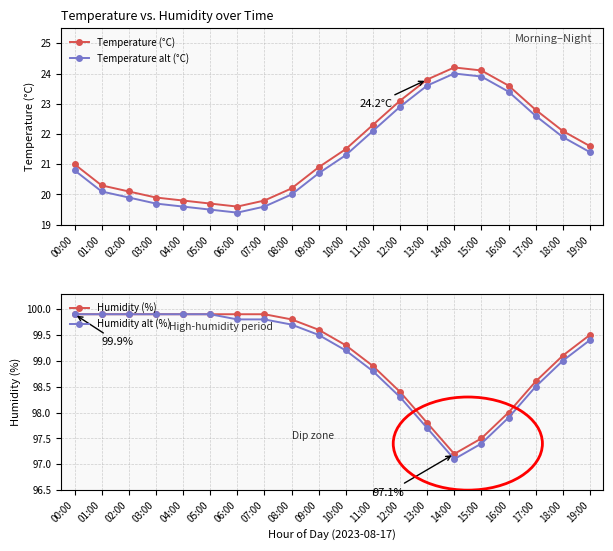

How many interior local valleys does the Temperature (°C) series have?

1